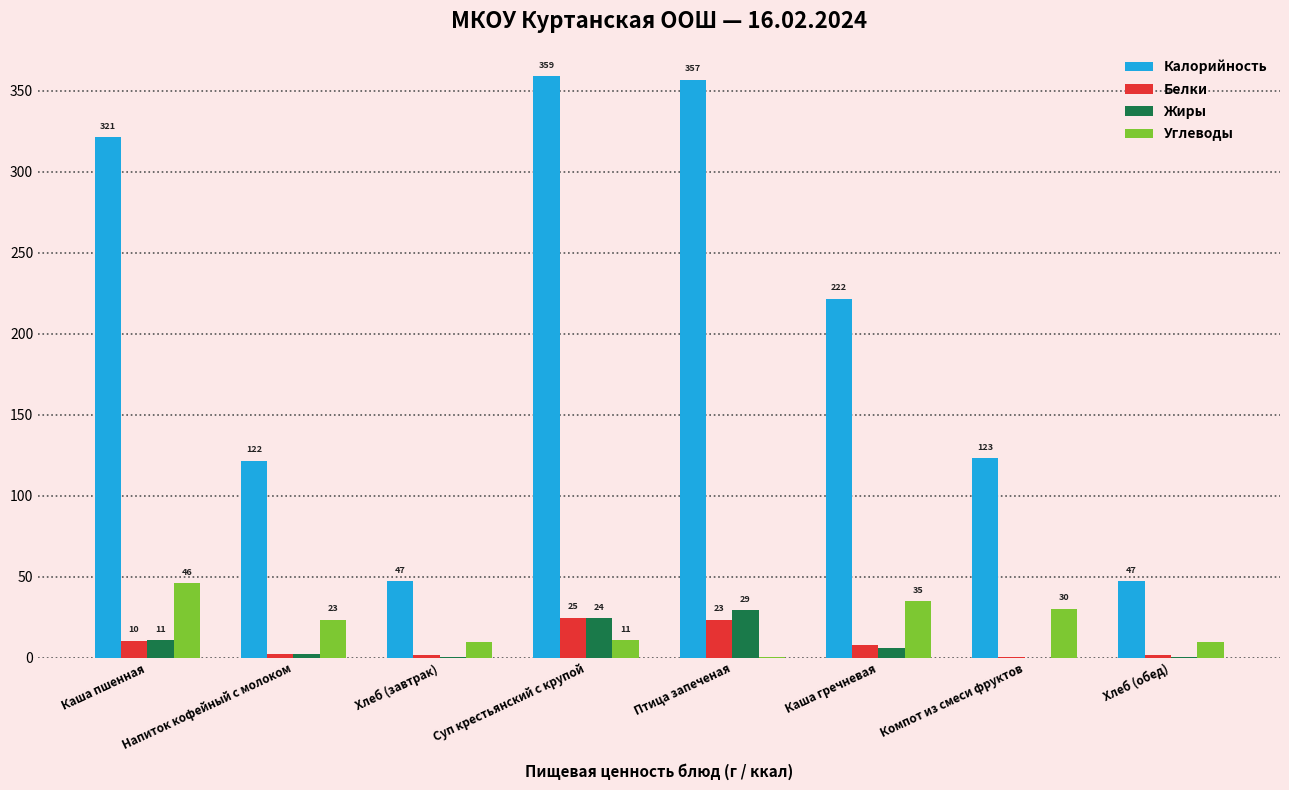

How many groups of bars are there?

8